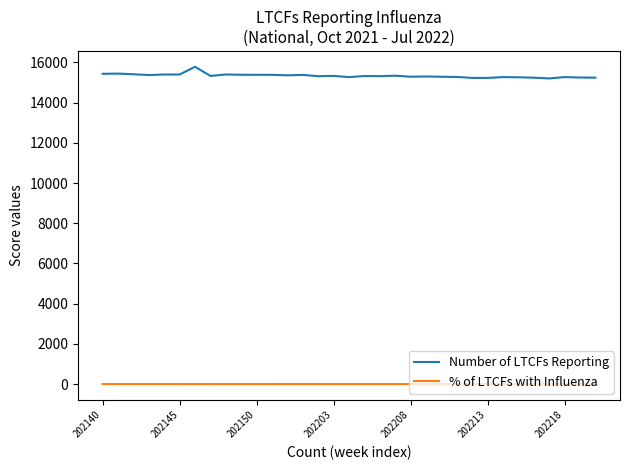

Which series has the widest spread of values?

Number of LTCFs Reporting